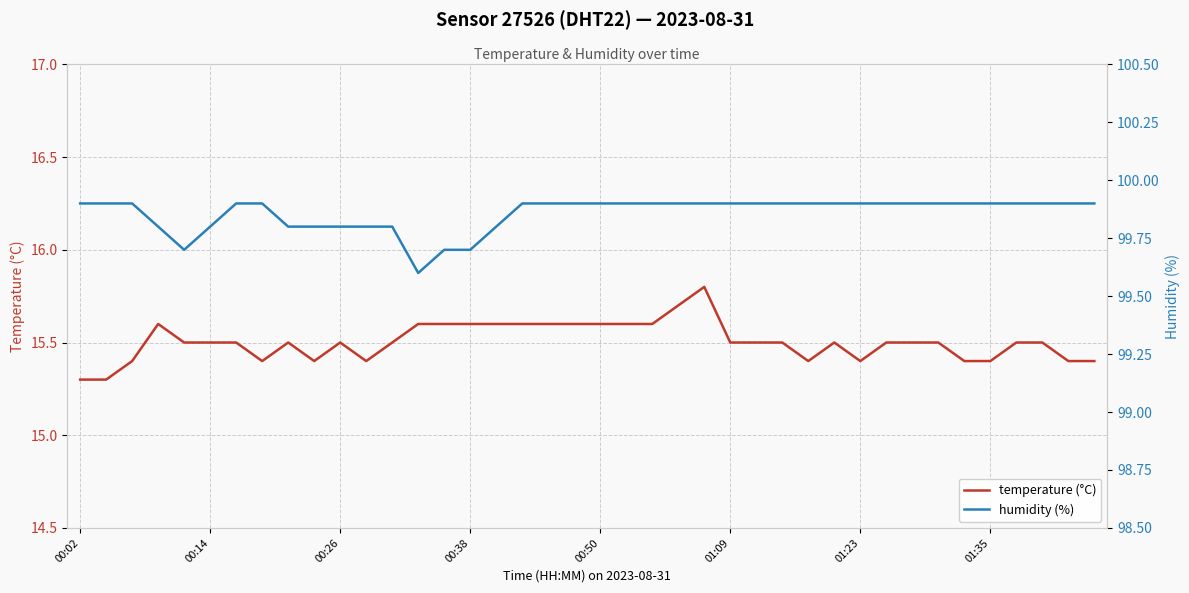

Where is humidity (%) nearest to the value 99?

13